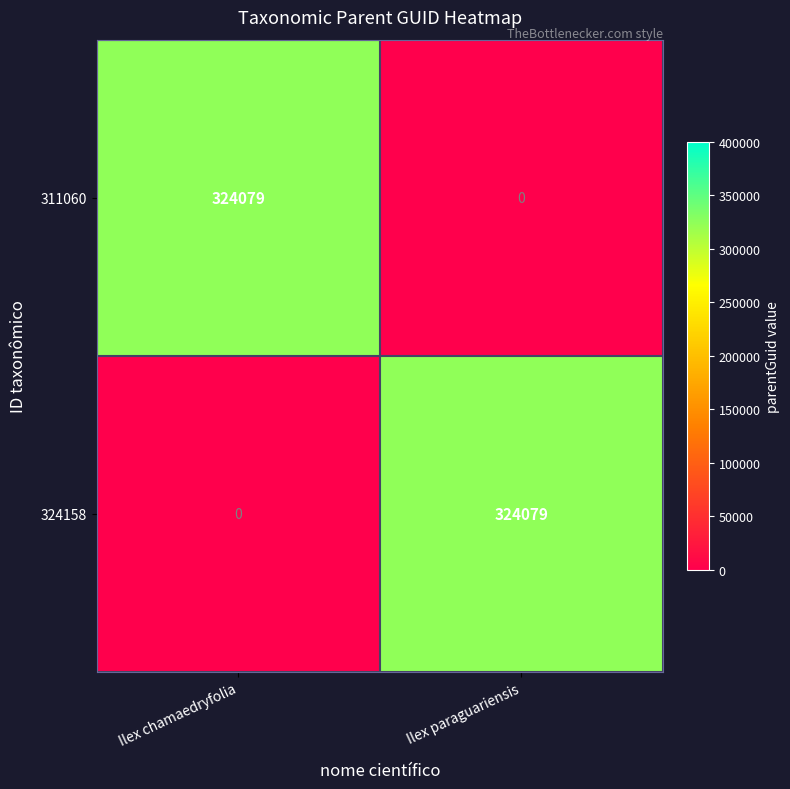

Which category has the highest value in the 311060 series?

Ilex chamaedryfolia